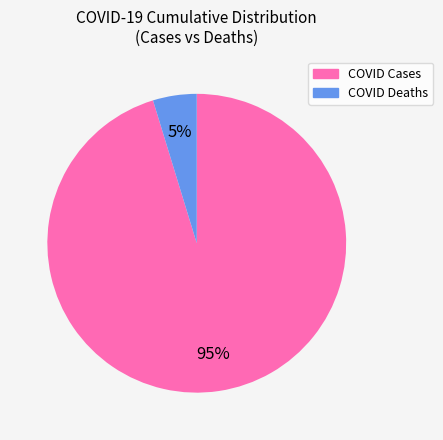

Is there any slice that represents more than half of the pie?

Yes